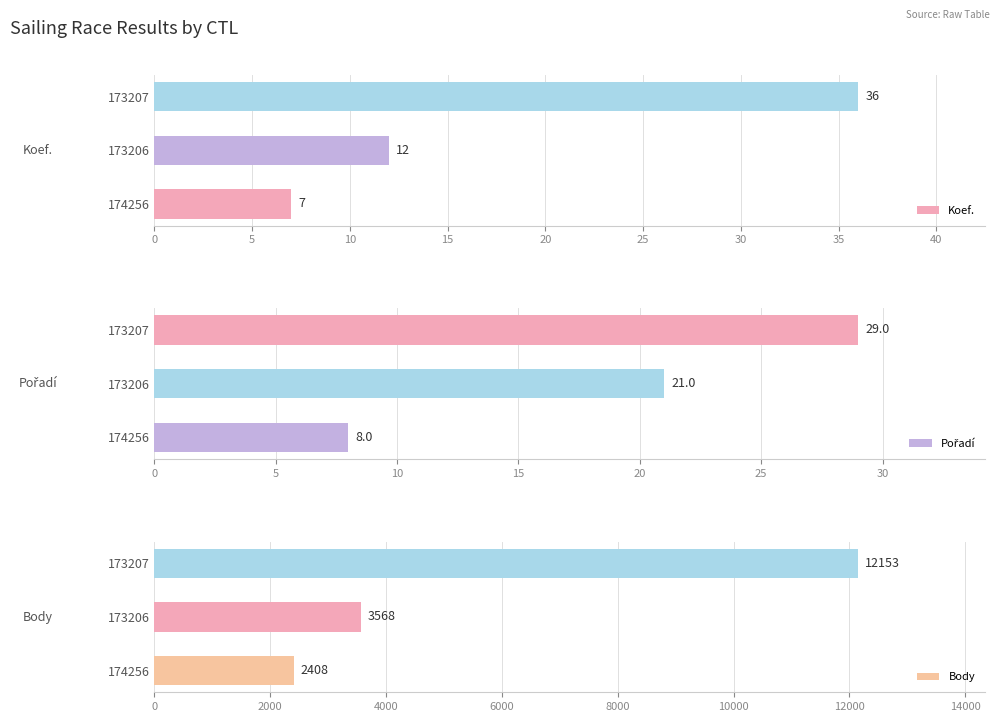

Reading left to right, extract all data points from this chart.

Koef.: 7	12	36
Pořadí: 8	21	29
Body: 2408	3568	12153